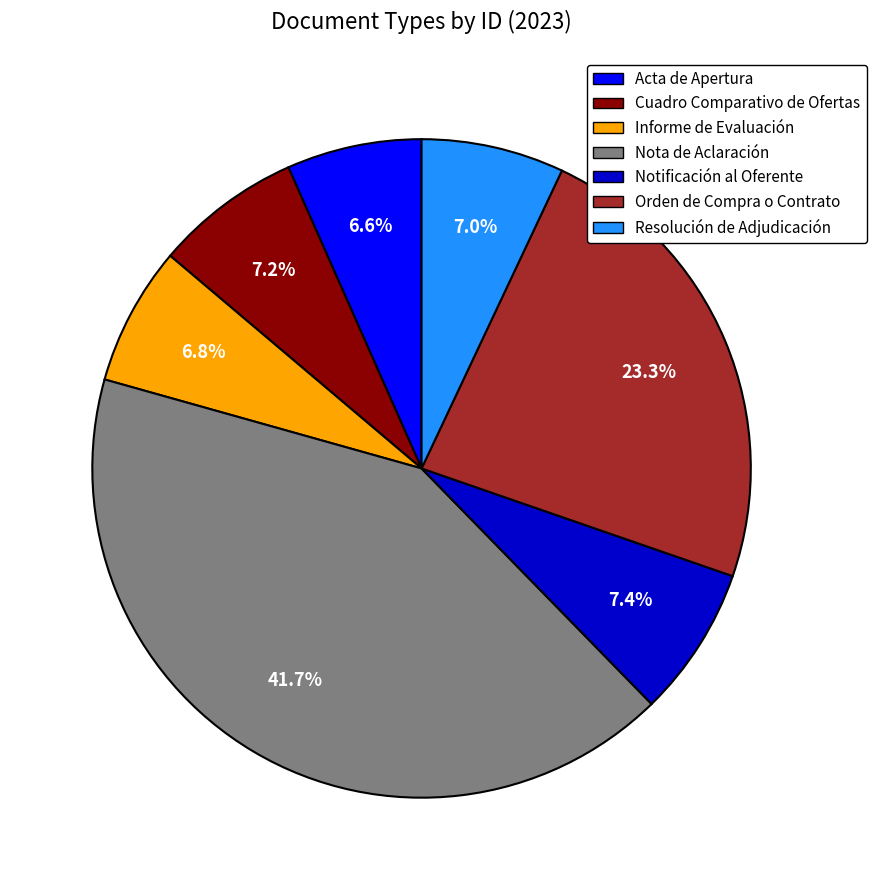

The Acta de Apertura slice represents 7% of the pie. True or false?

True